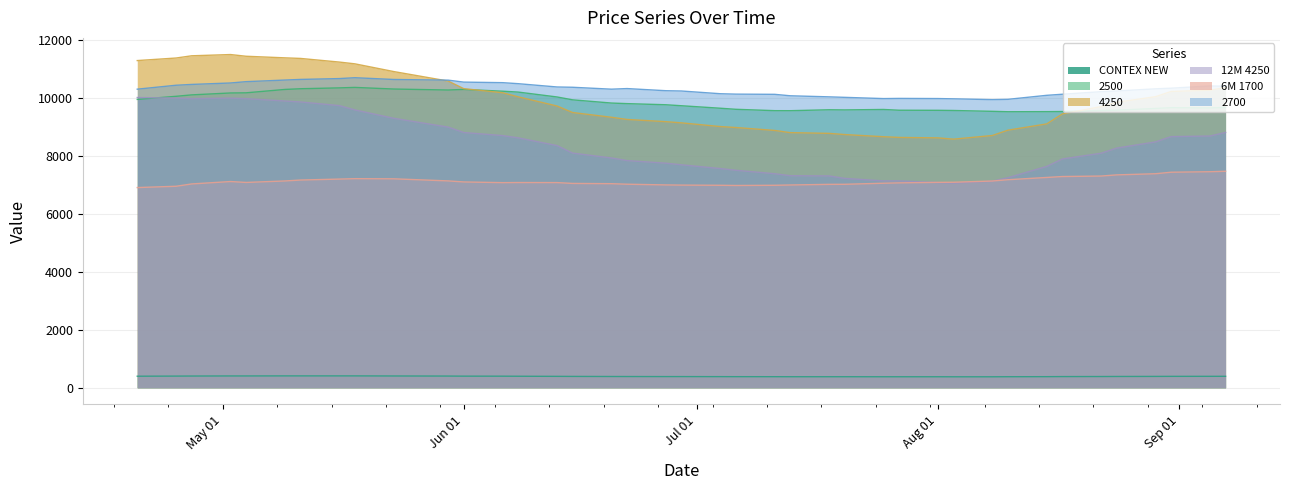

What is the greatest value displayed?

11508